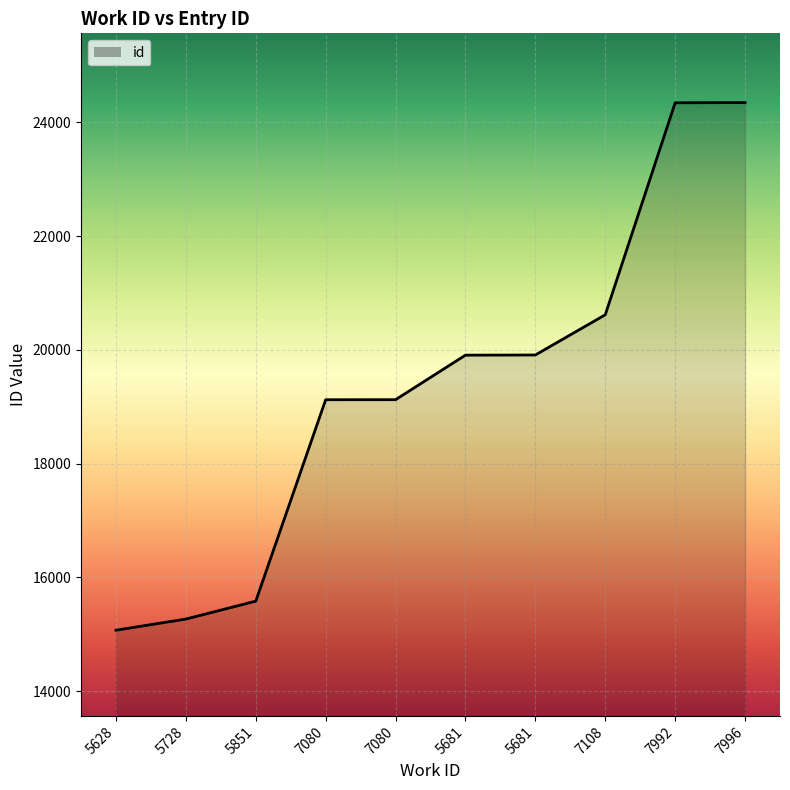

What value does the data have at 7996?

24350